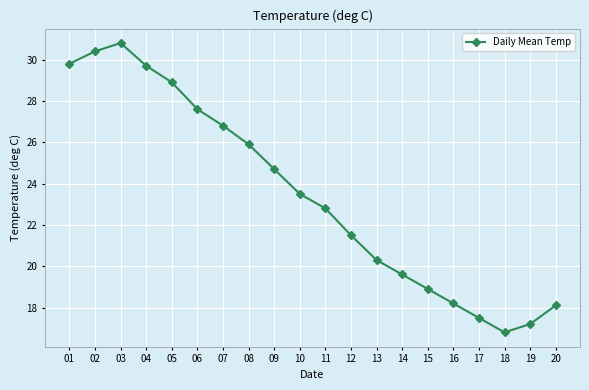

Reading left to right, list all the values displayed in this chart.

29.8	30.4	30.8	29.7	28.9	27.6	26.8	25.9	24.7	23.5	22.8	21.5	20.3	19.6	18.9	18.2	17.5	16.8	17.2	18.1